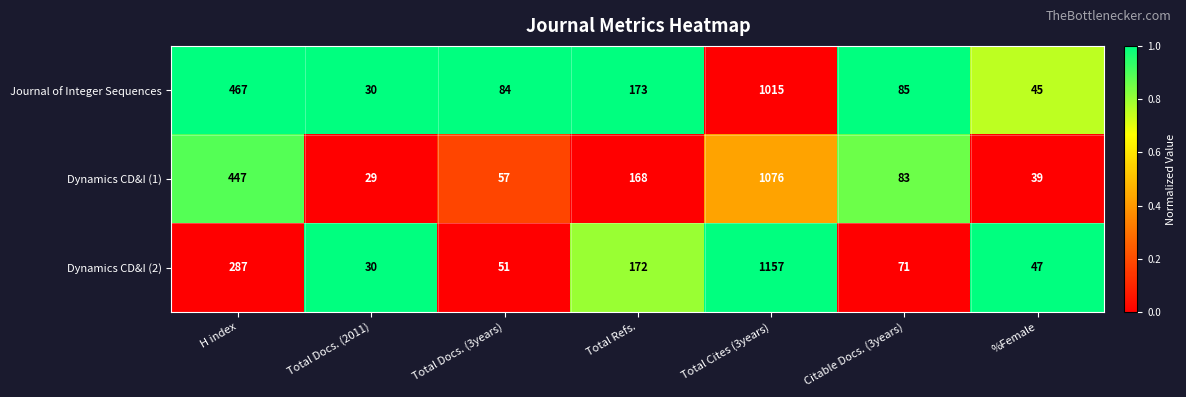

What is the difference between the highest and lowest values at Total Cites (3years)?

142